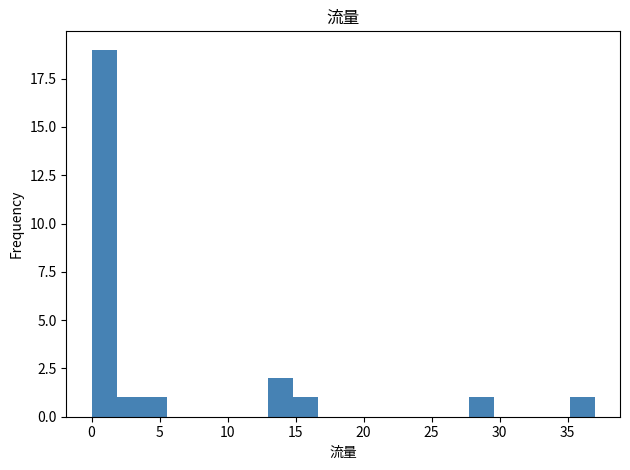

Around what value on the x-axis is the tallest bar? Give the approximate position of its centre, as read against the axis.

1.0